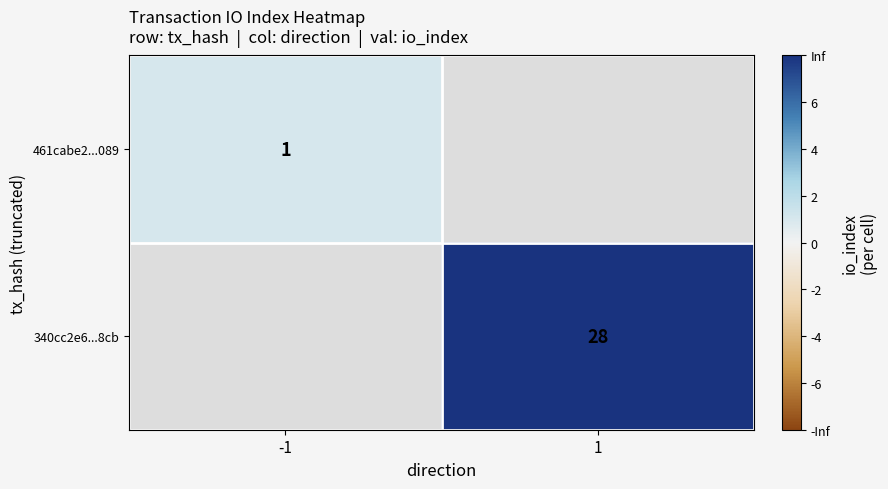

What is the greatest value displayed?

28.0